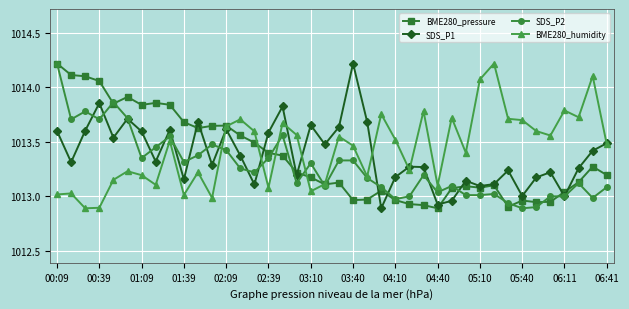

True or false: BME280_humidity and BME280_pressure intersect in this chart.

True